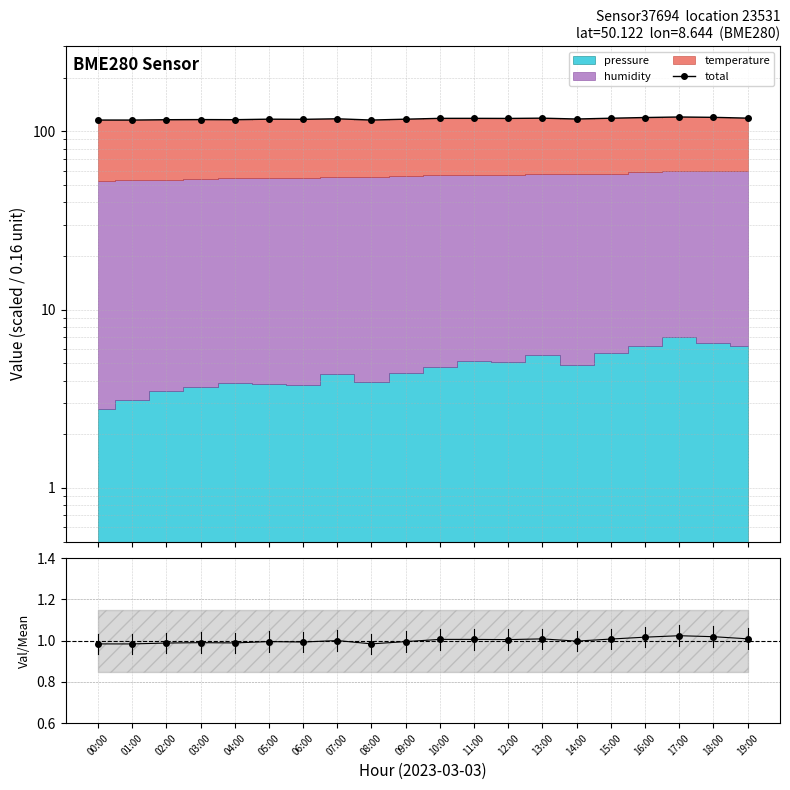

True or false: total and ratio intersect in this chart.

False